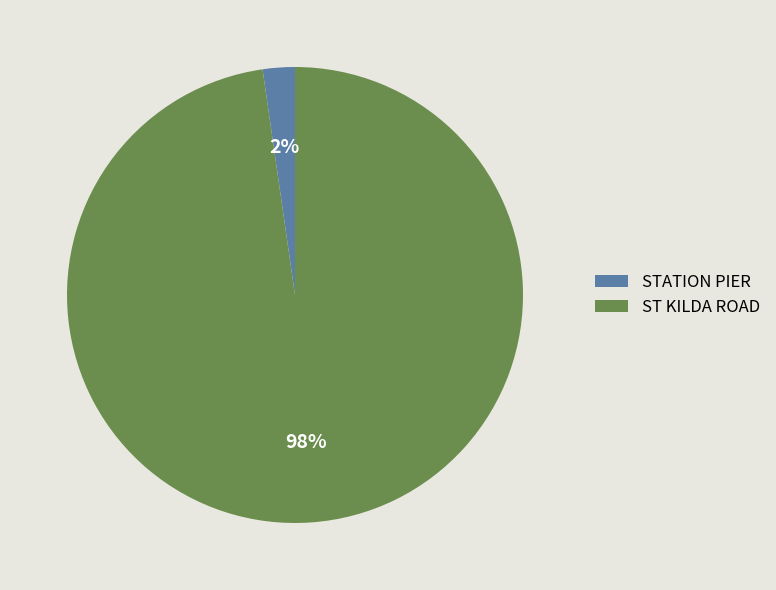

Which category has the biggest portion of the pie?

ST KILDA ROAD